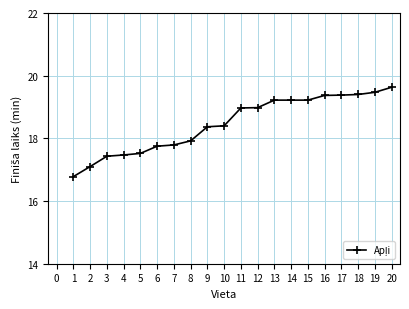

Read the value at 16.

19.4